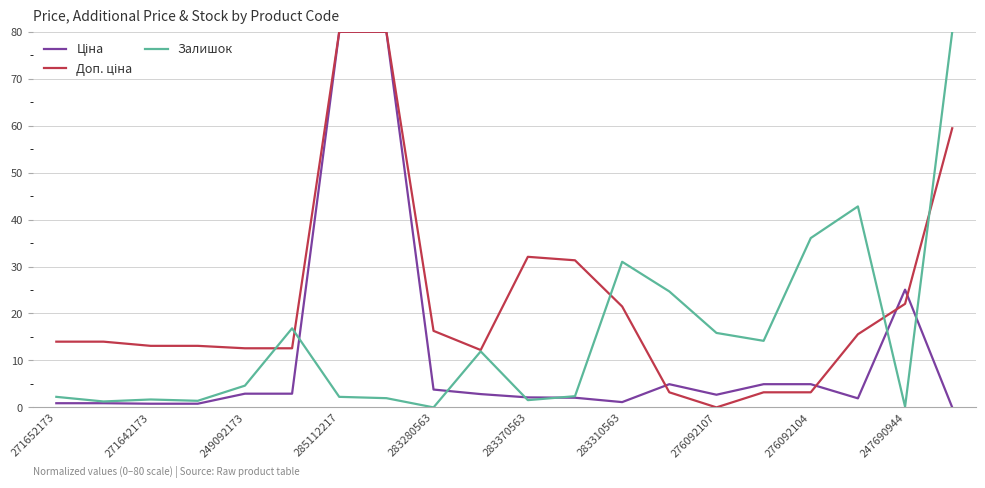

What is the maximum value shown in the chart?

80.0